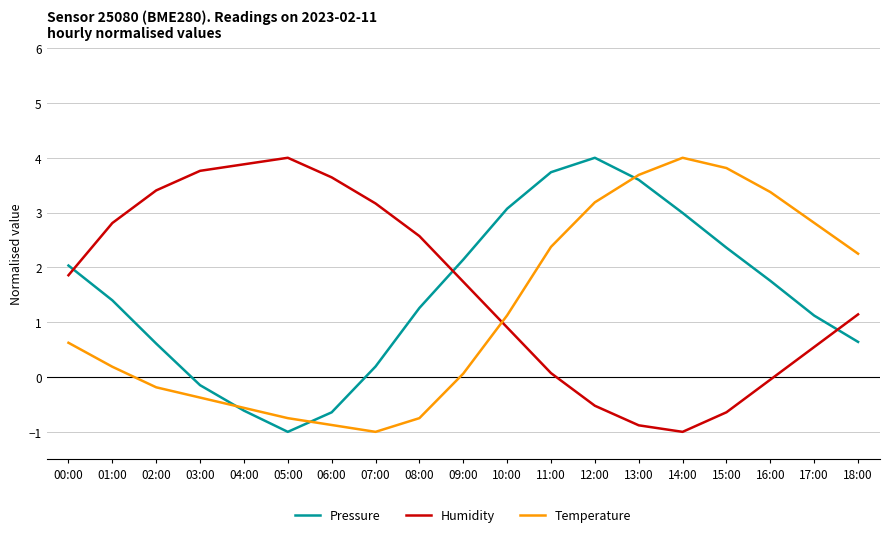

How many values in Pressure are above zero?

15